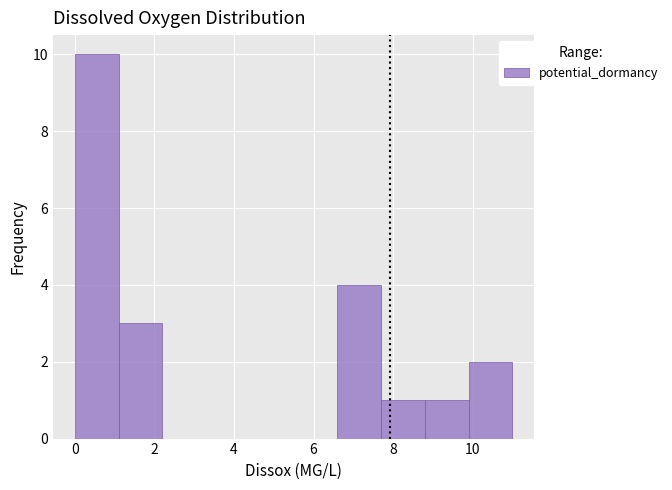

What is the height of the bar covering 9.9 to 11.0 on the x-axis? Neither the bar edges nor the heights are printed on the chart, so give them approximately, as read against the axes.

2